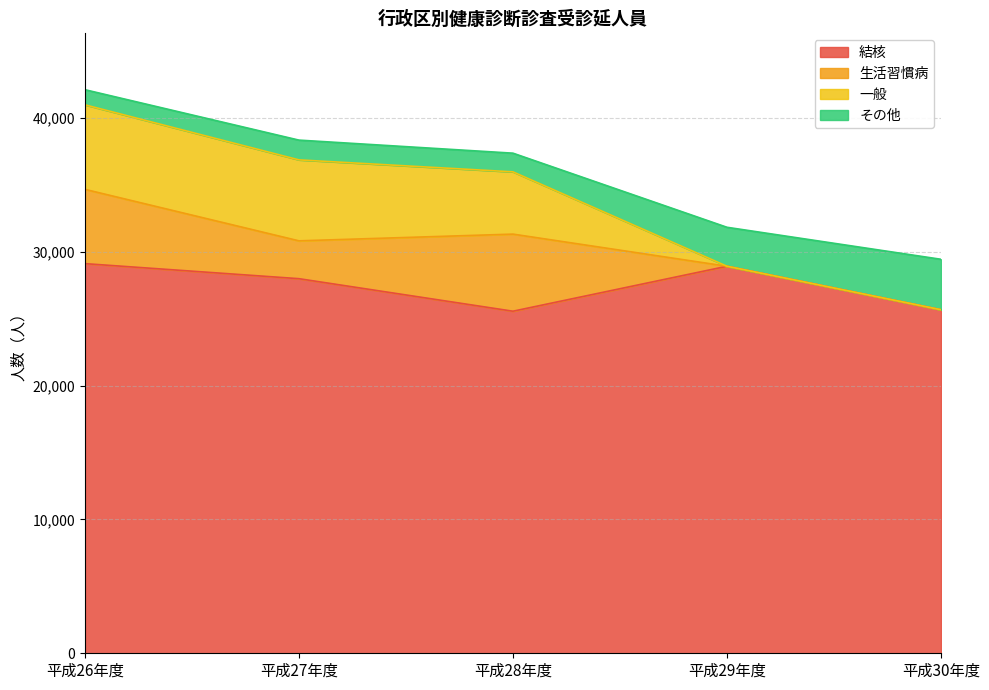

Which series has the largest total across all categories?

結核